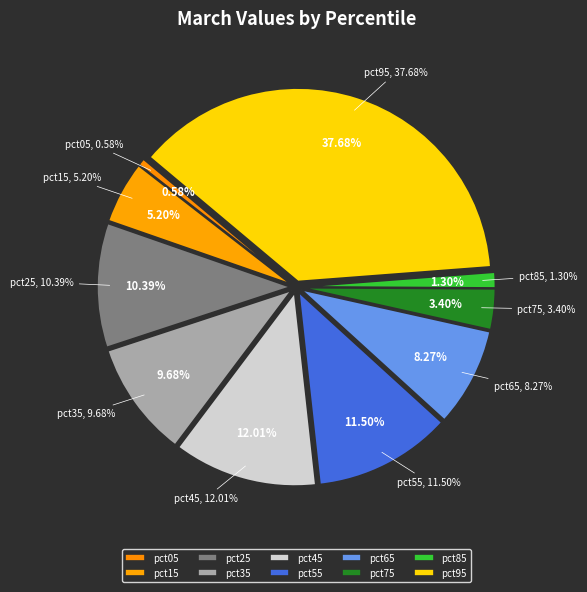

To the nearest percent, what is the combined percentage of pct05 and pct95?

38%